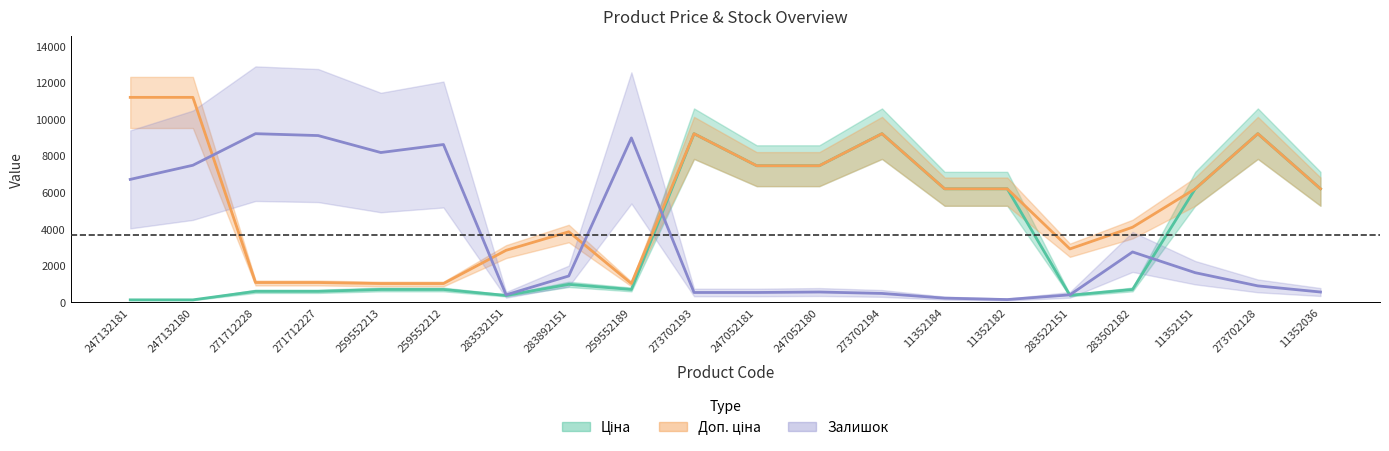

At how many categories does at least one series exceed 1130?

20